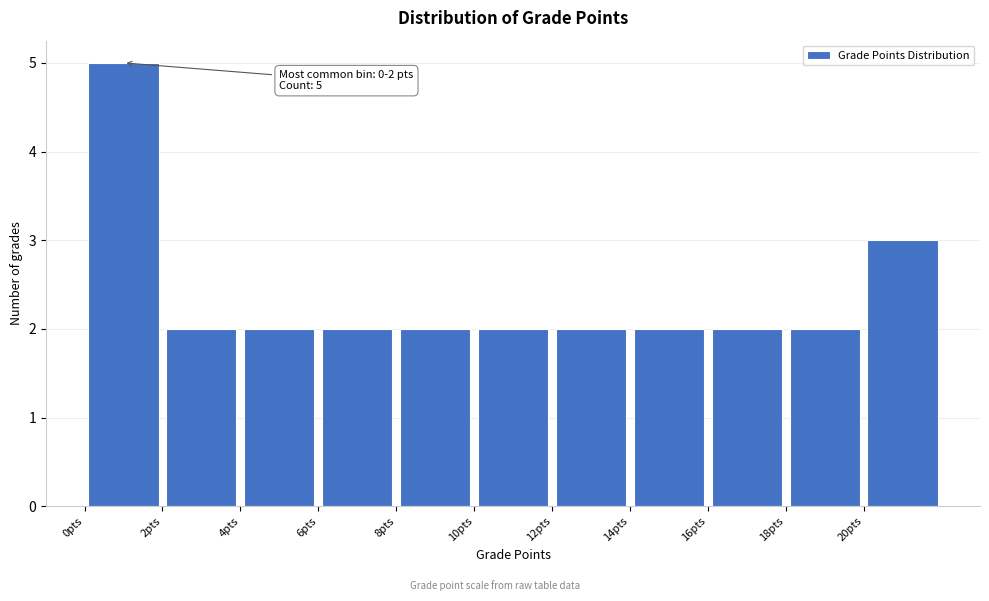

Over which range of the x-axis is the bar tallest?

0 to 2